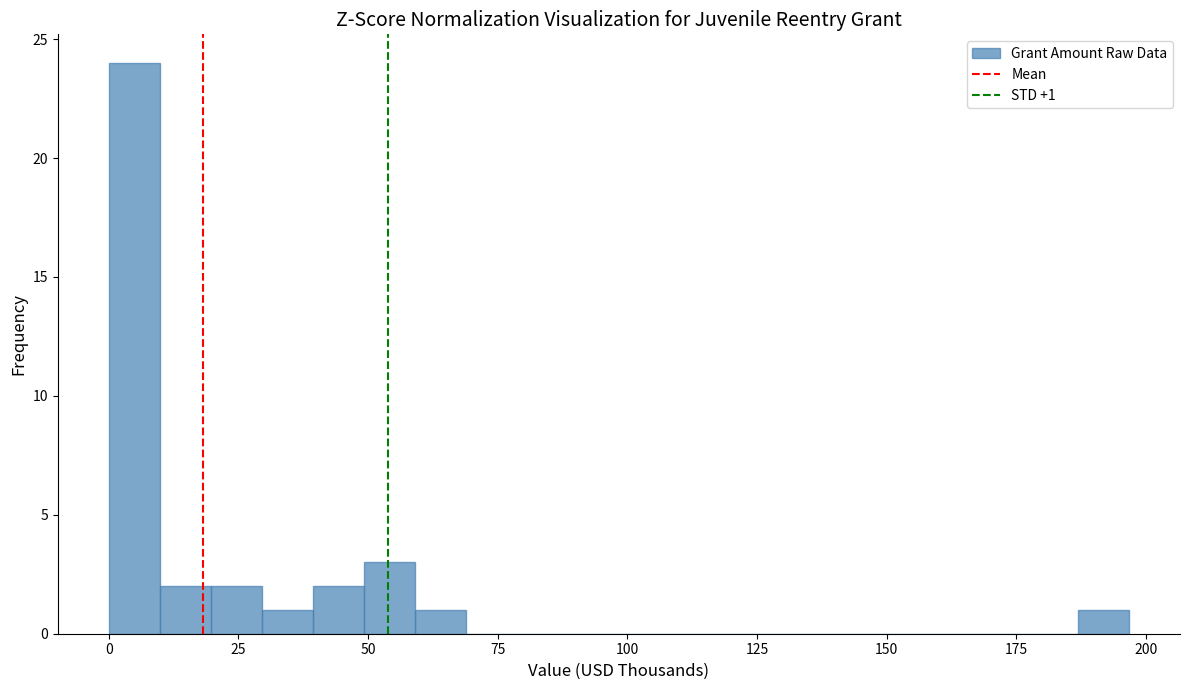

Read against the x-axis, roughly where is the centre of the tallest bar?

5